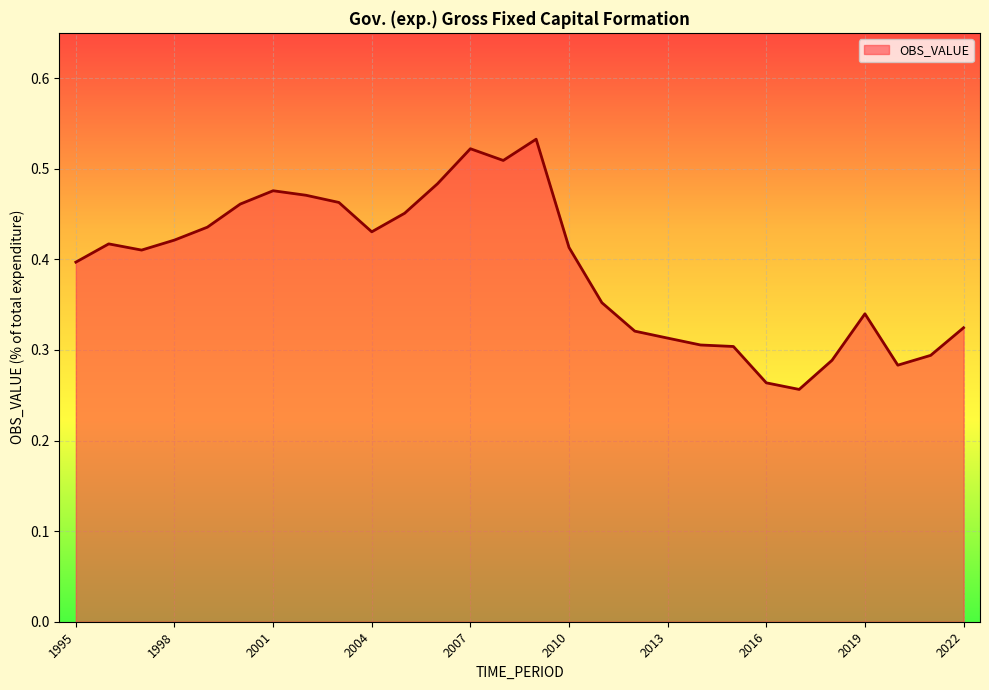

At which label is the value closest to 0?

2017